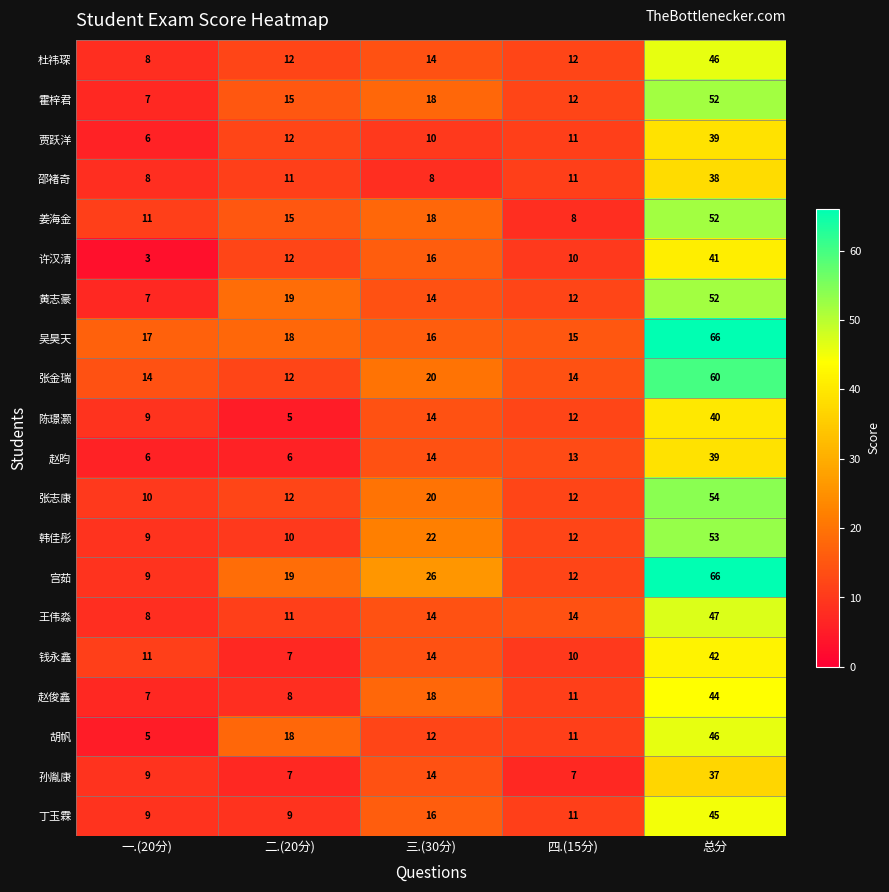

What is the minimum value for 陈璟灏?

5